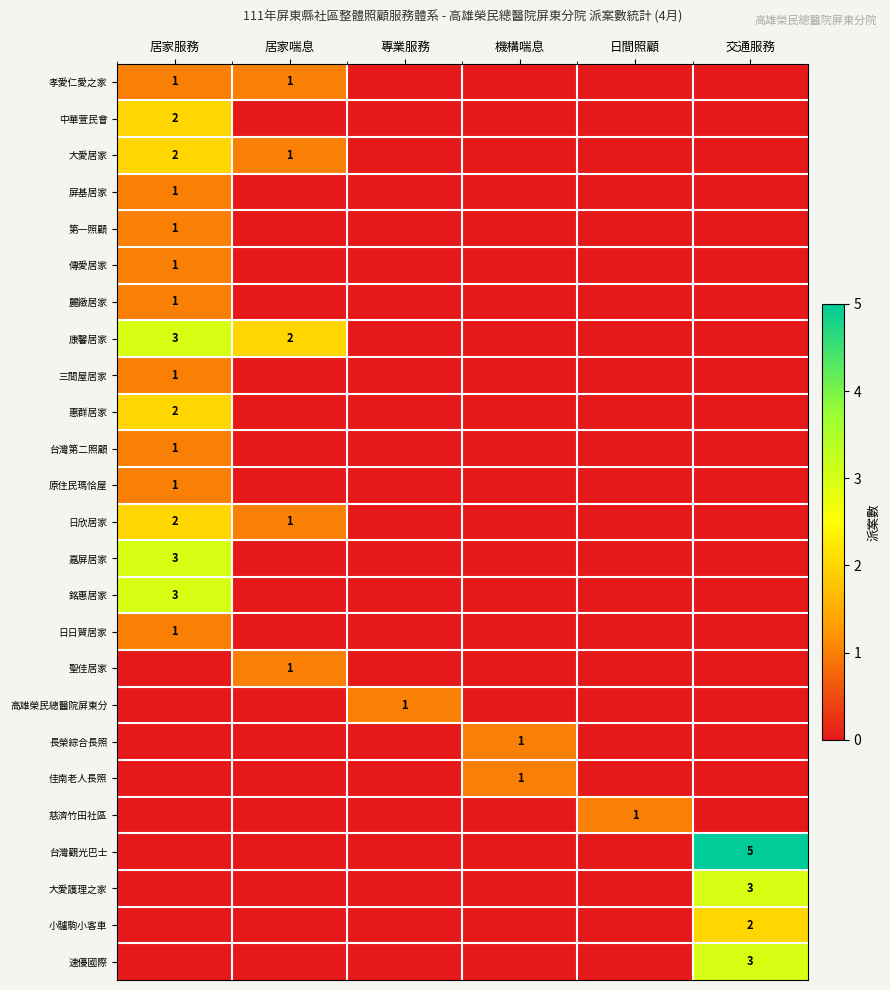

Is it true that 大愛居家 equals 1 at 居家喘息?

True